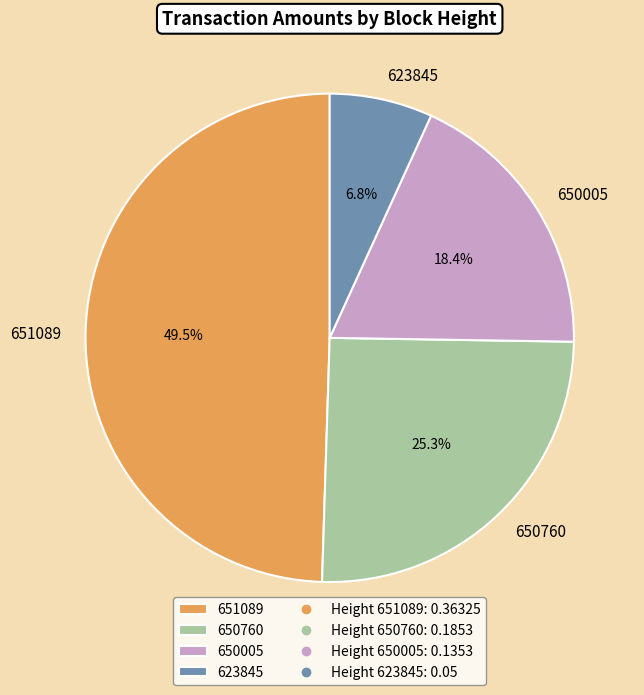

Is it true that 650760 is 18% of the pie?

False